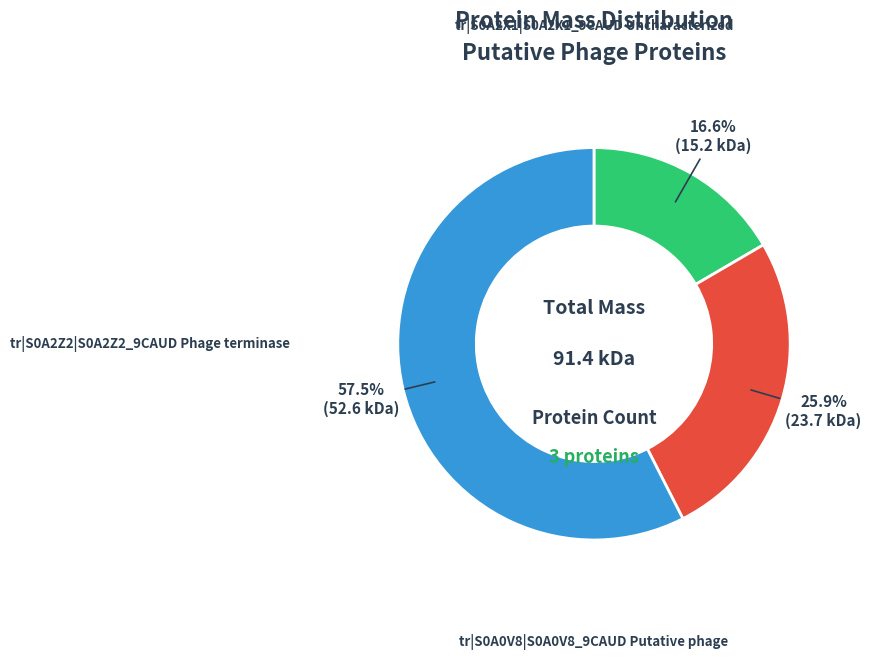

Is there any slice that represents more than half of the pie?

Yes